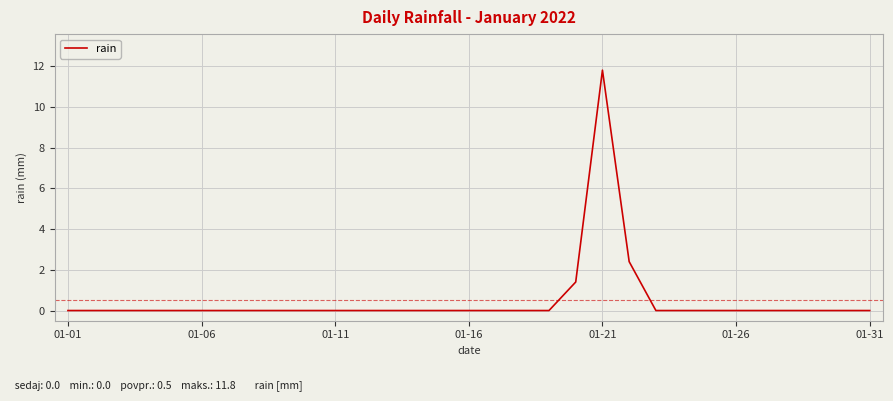

What is the difference between the maximum and minimum values?

11.8